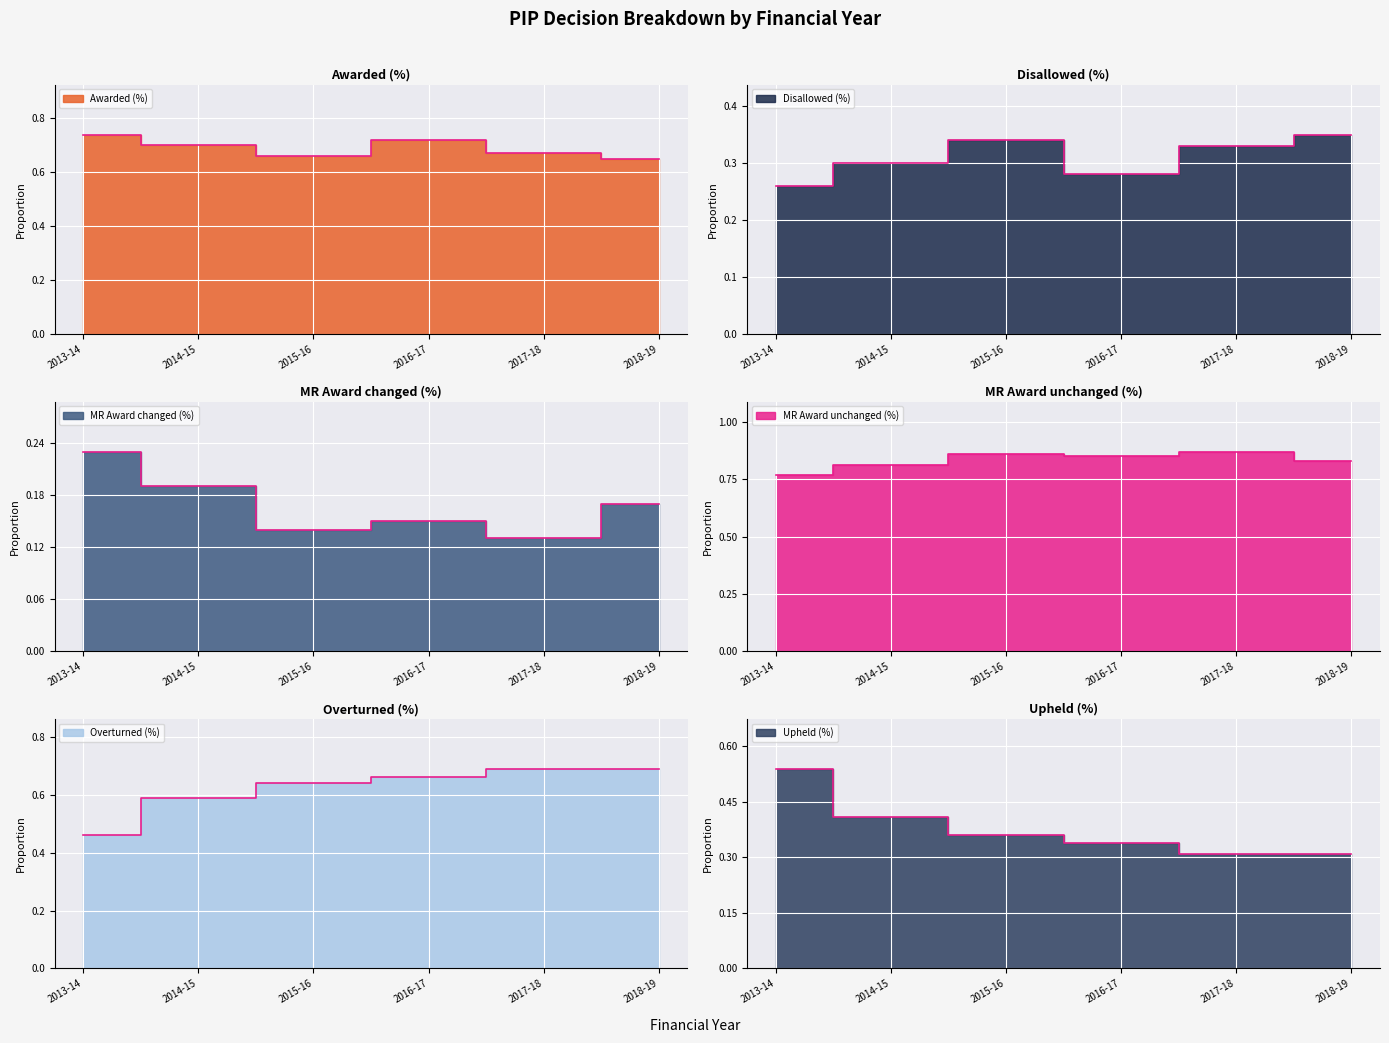

What is the sum of the Upheld (%) values at 2017-18 and 2013-14?

0.9